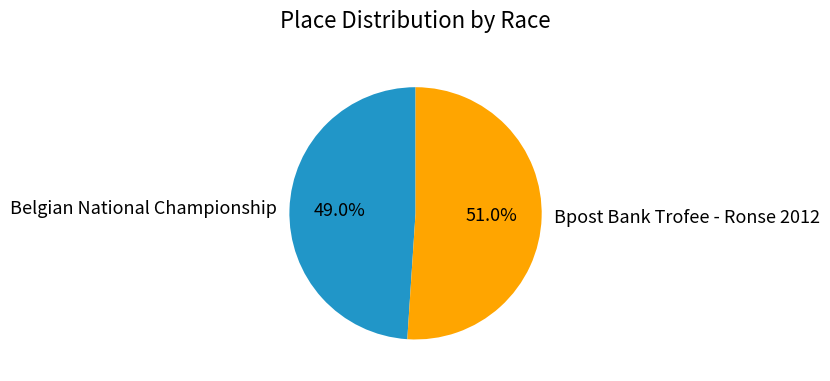

How much of the chart is everything except Belgian National Championship?

51.0%